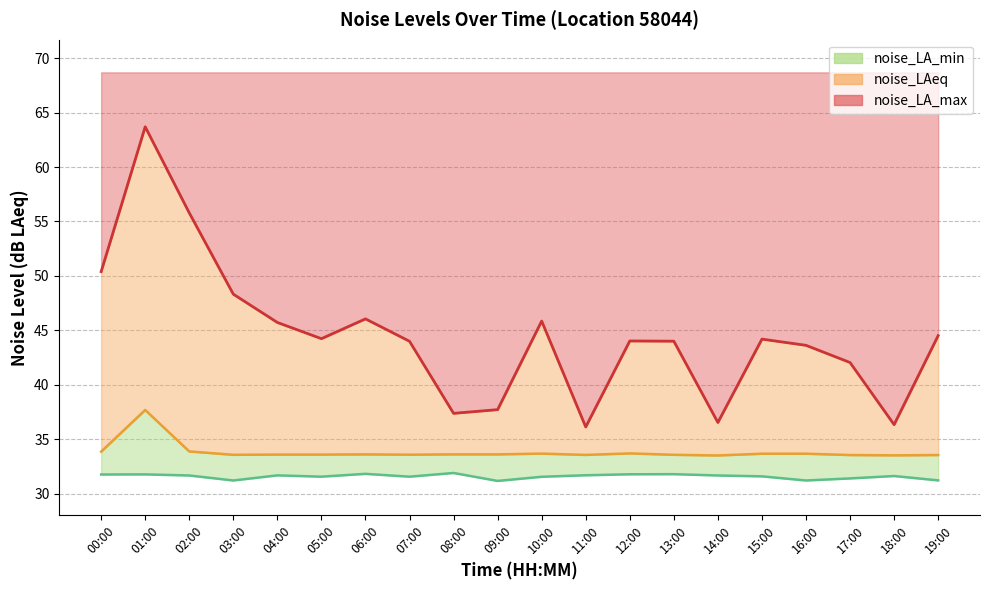

What is the difference between the noise_LA_max values at 10:00 and 08:00?

8.5